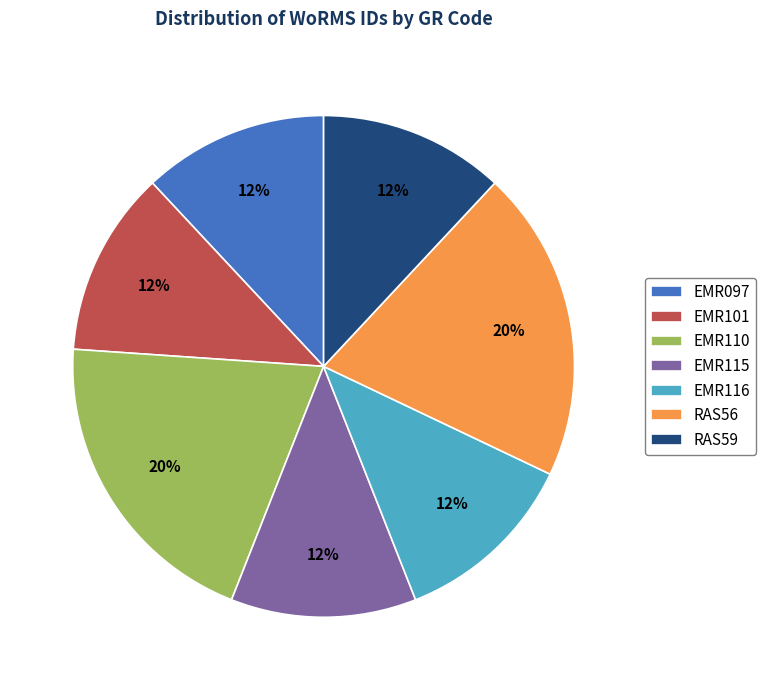

Does EMR115 represent more than half of the total?

No